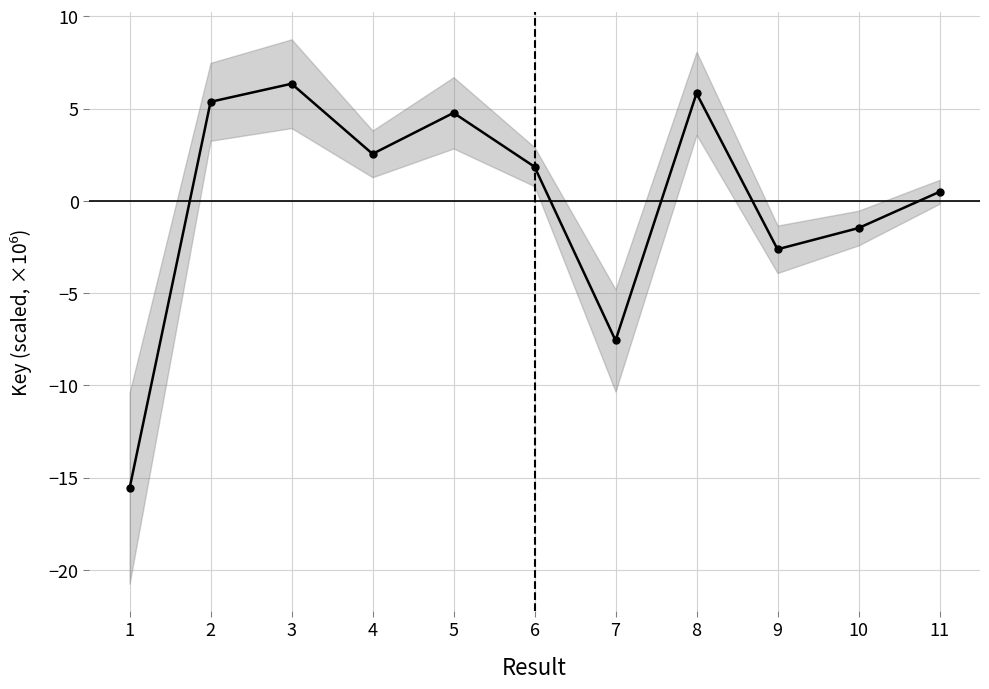

Is it true that the value at 7 is -2.8?

False